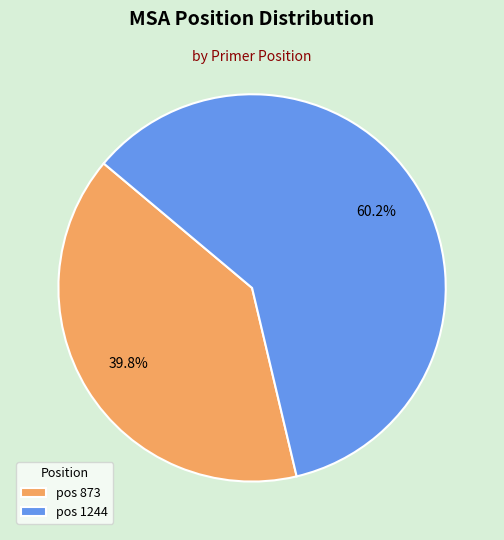

How many segments does this pie chart have?

2